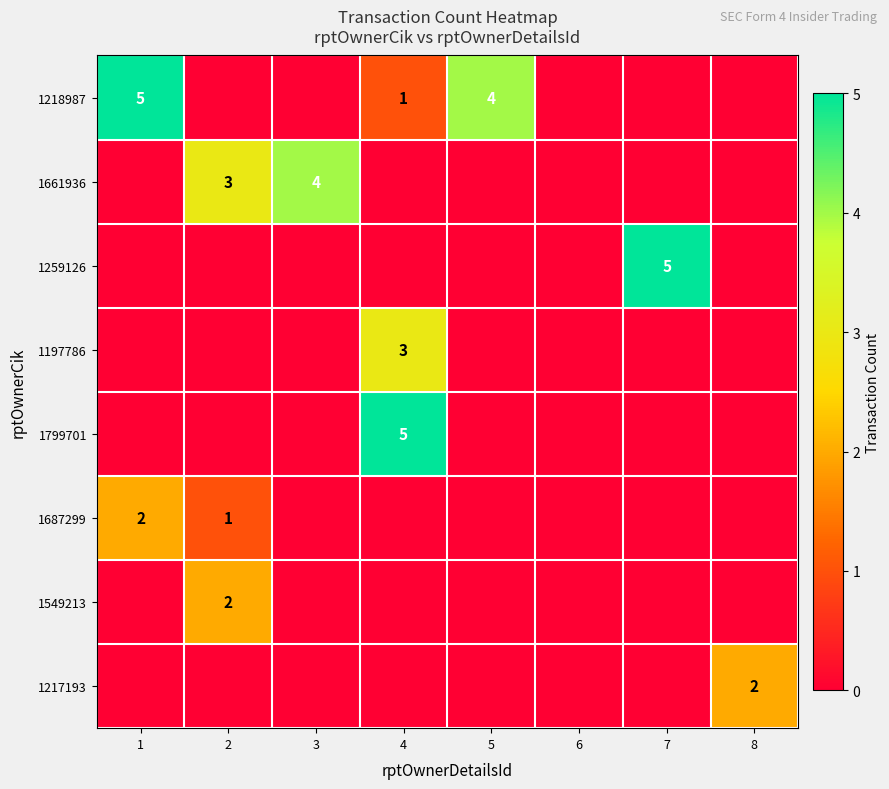

The 1687299 series shows 0 at 4. True or false?

True